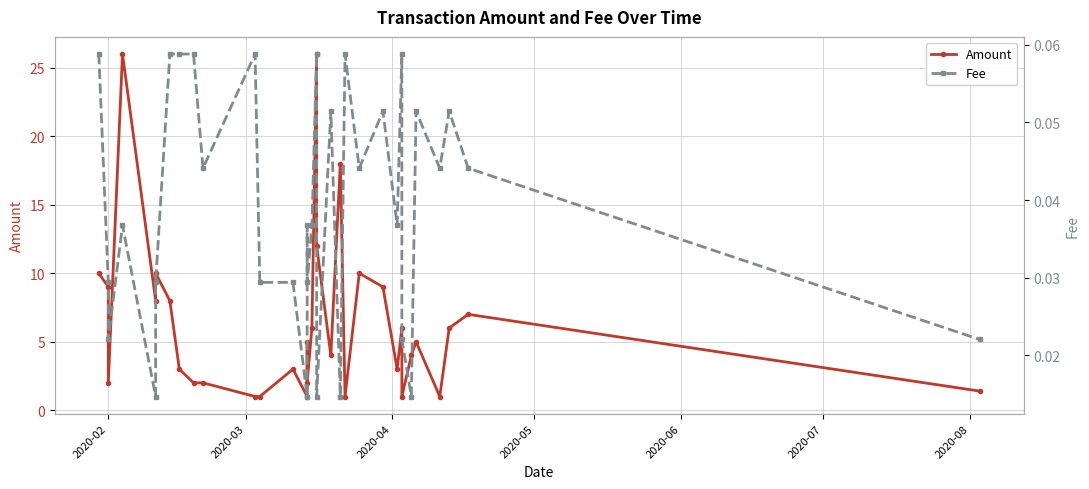

Which series has the largest total across all categories?

Amount